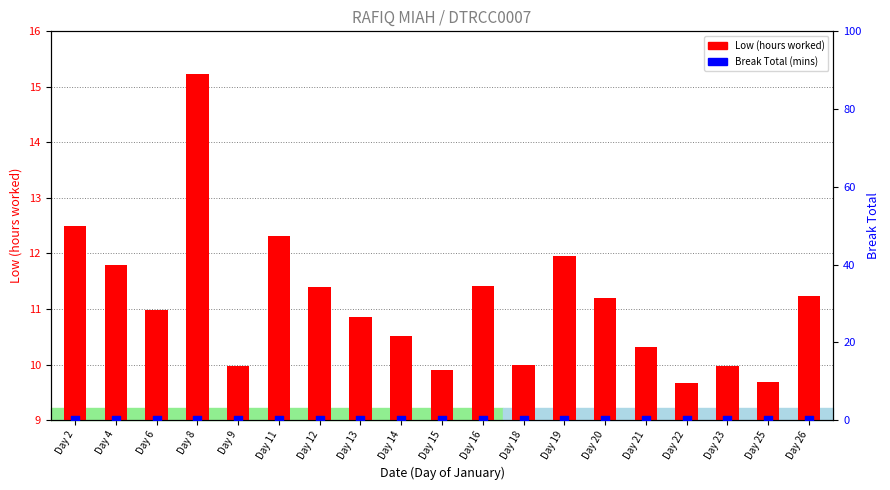

Which series reaches the maximum Y coordinate?

Low (hours worked)